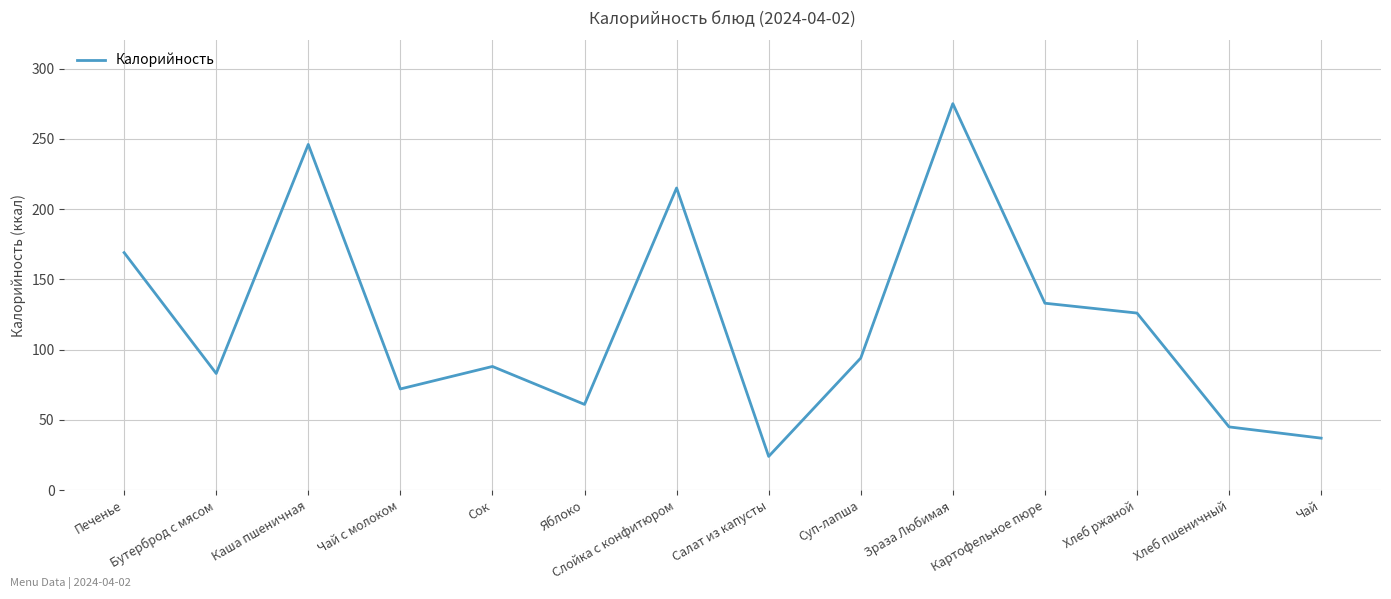

What position from the right is Печенье?

14